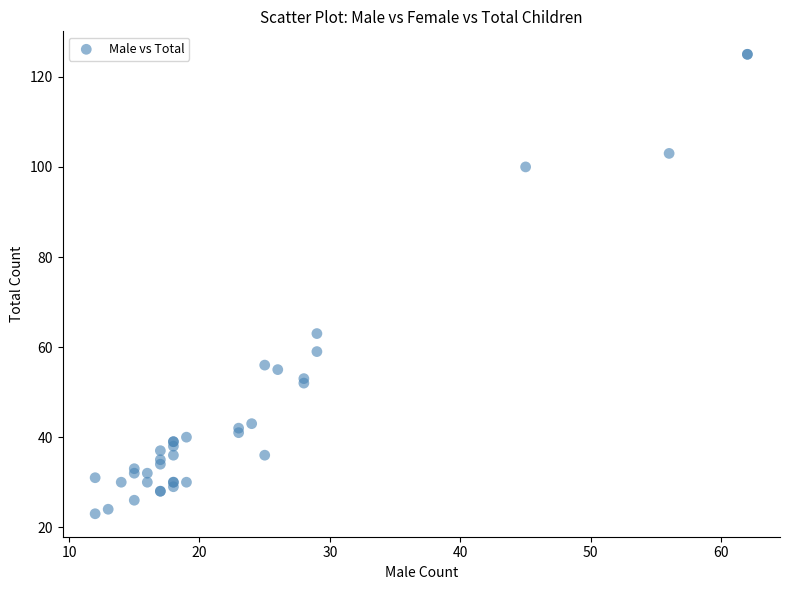

What Y value in the scatter plot is closest to 74?

63